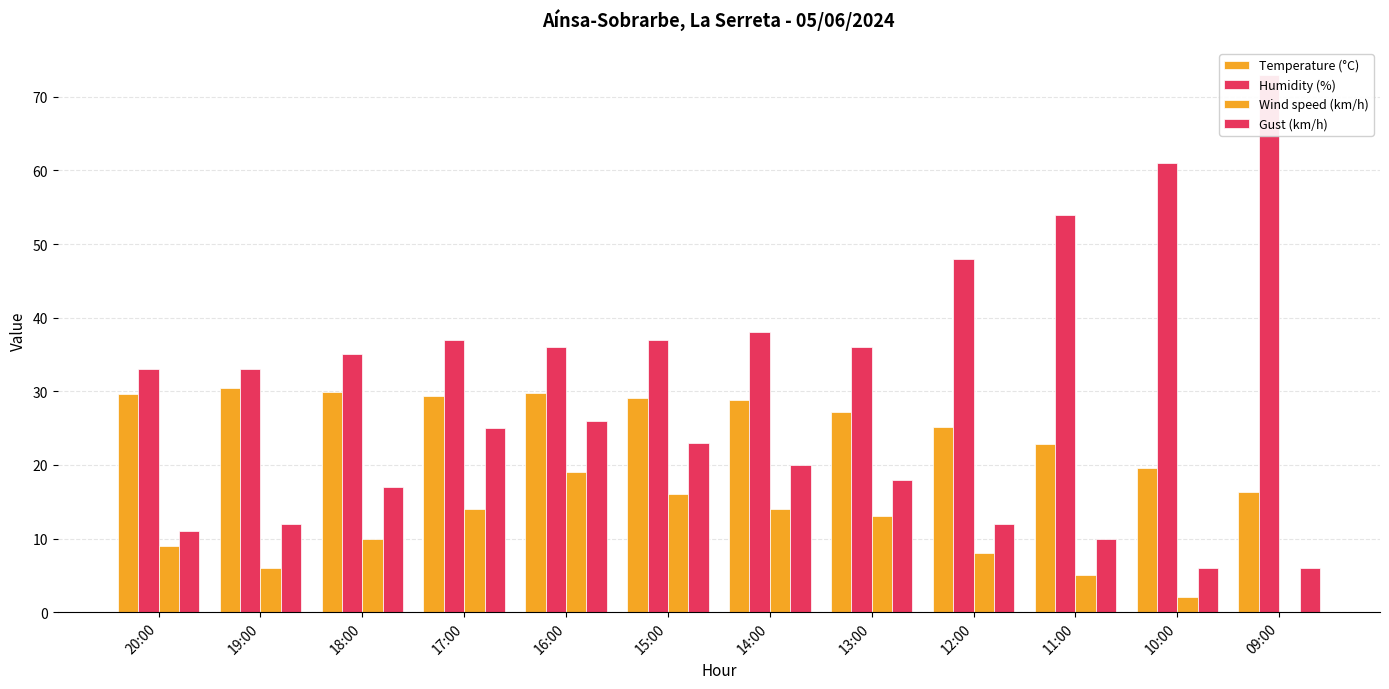

What are all the series names shown in the legend?

Temperature (°C), Humidity (%), Wind speed (km/h), Gust (km/h)